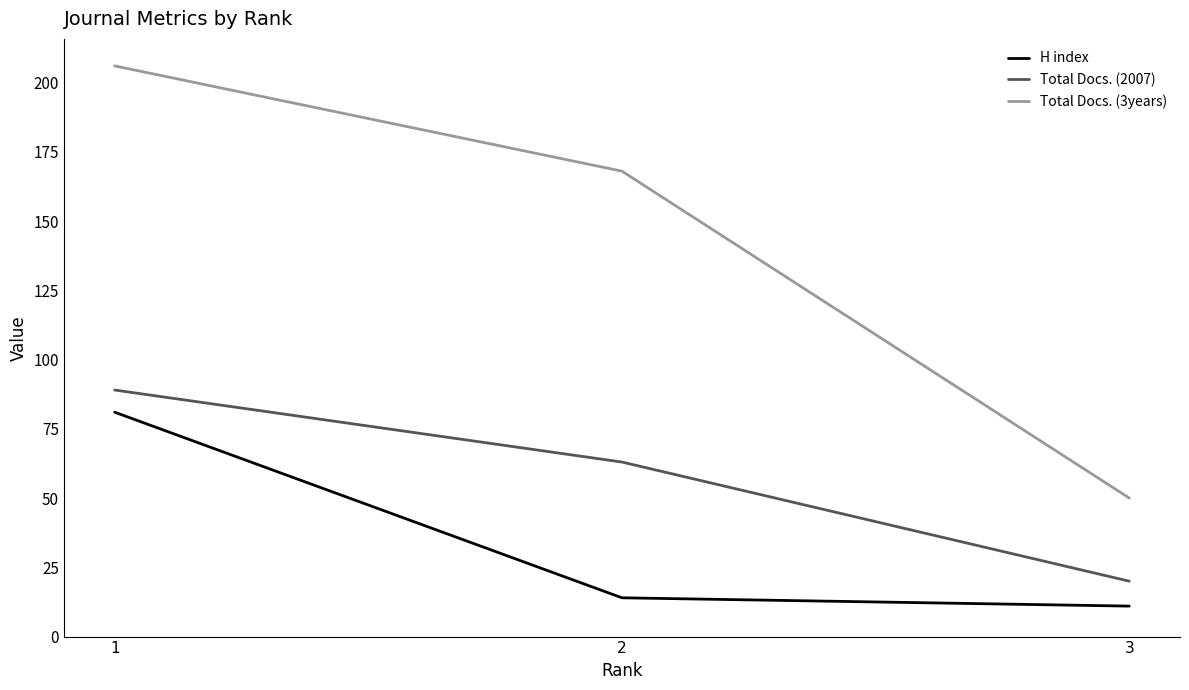

Reading left to right, transcribe all the data shown in this chart.

H index: 1=81	2=14	3=11
Total Docs. (2007): 1=89	2=63	3=20
Total Docs. (3years): 1=206	2=168	3=50